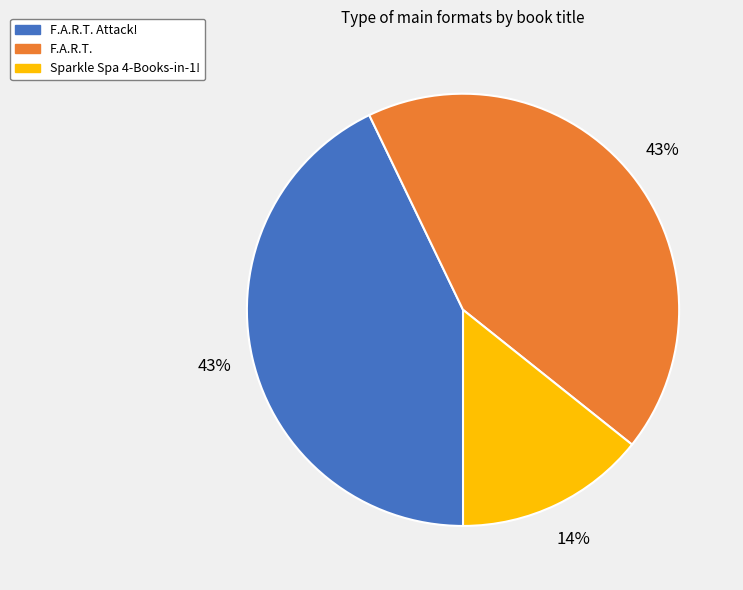

Approximately how many times larger is the value at Sparkle Spa 4-Books-in-1! compared to F.A.R.T.?

0.3